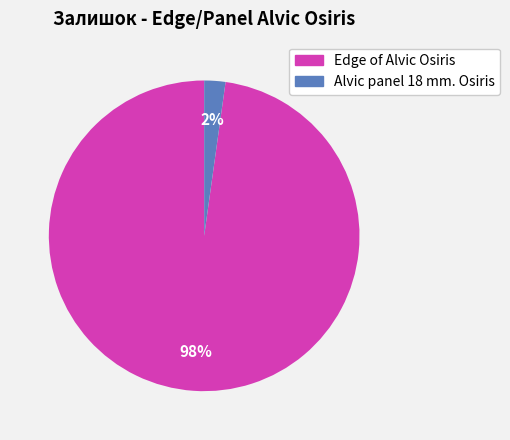

To the nearest percent, what is the average slice percentage?

50%